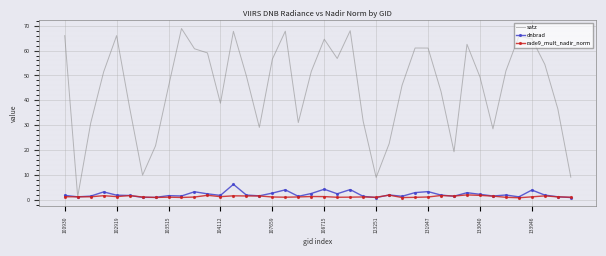

Which series has the widest spread of values?

satz